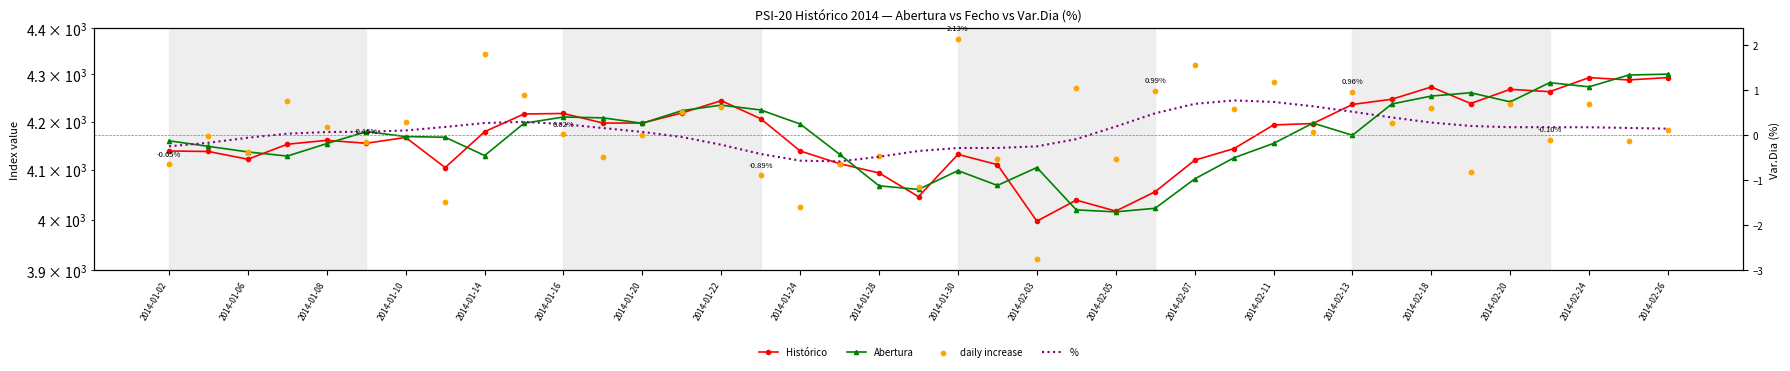

Is the value of Abertura at 21 greater than the value of % at 2014-01-30?

Yes